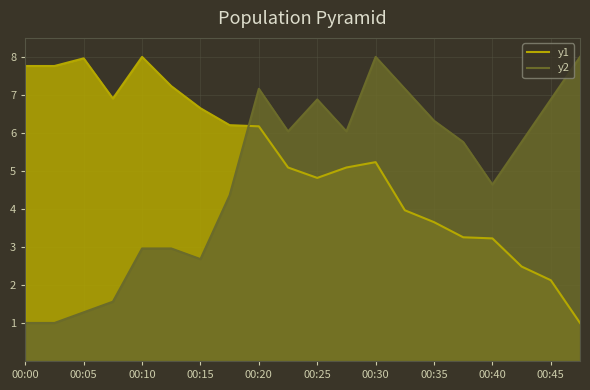

After their last crossing, which series has the higher values: y1 or y2?

y2